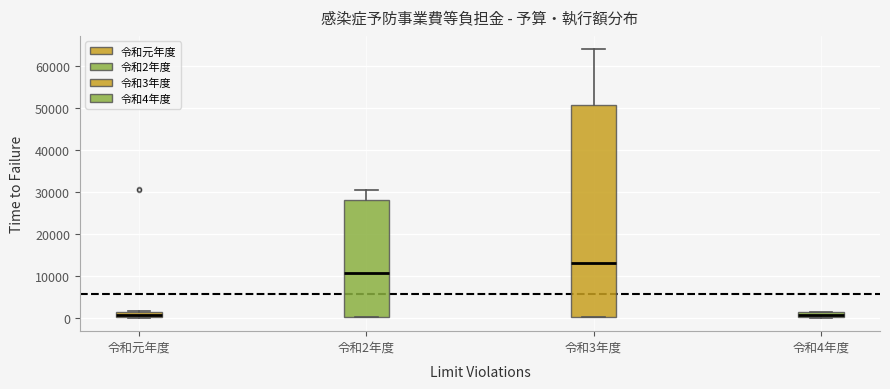

Where is the lower edge of the box for 令和4年度 on the y-axis? The values are not printed on the chart, so give them approximately, as read against the axis.

0